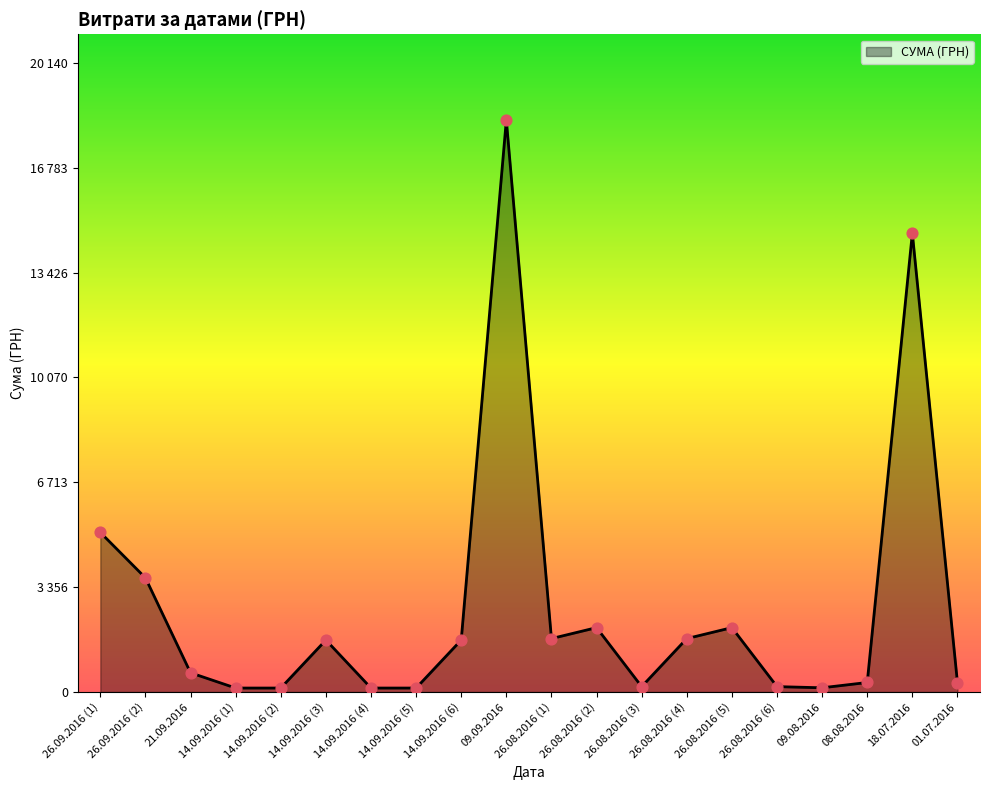

Approximately how many times larger is the value at 14.09.2016 (2) compared to 14.09.2016 (4)?

1.0